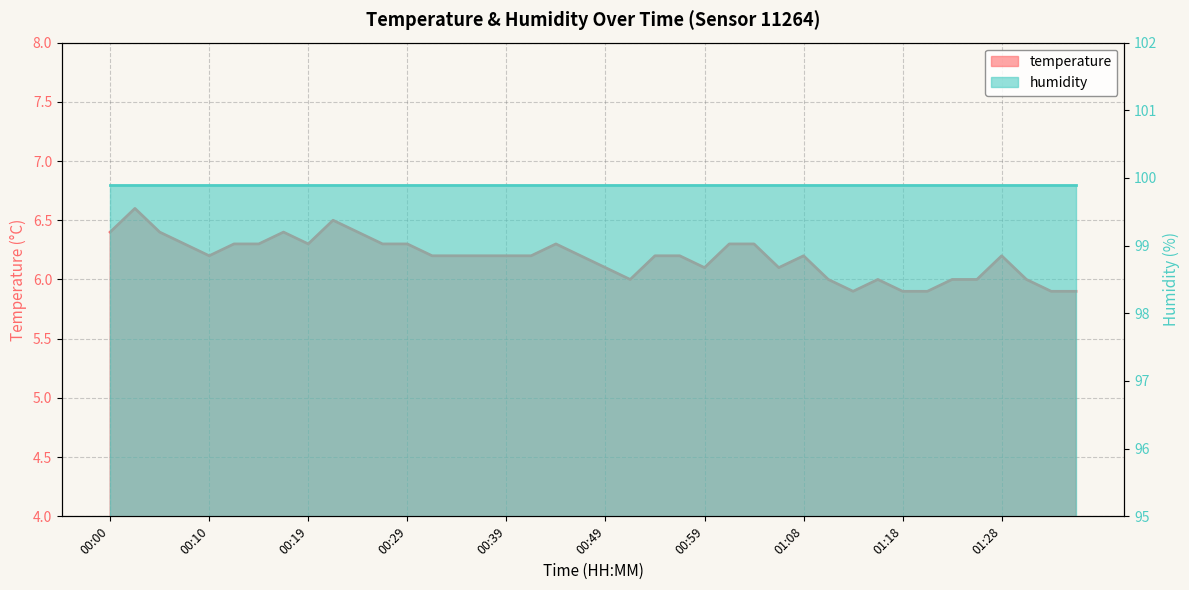

What is the label of the 9th point from the right?

01:16